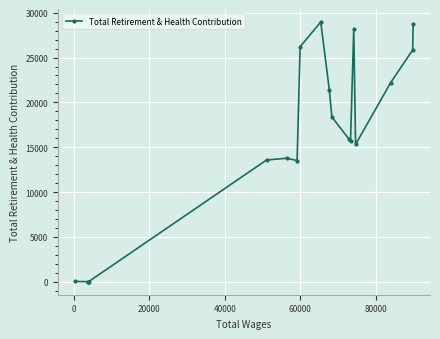

What is the maximum value shown in the chart?

28964